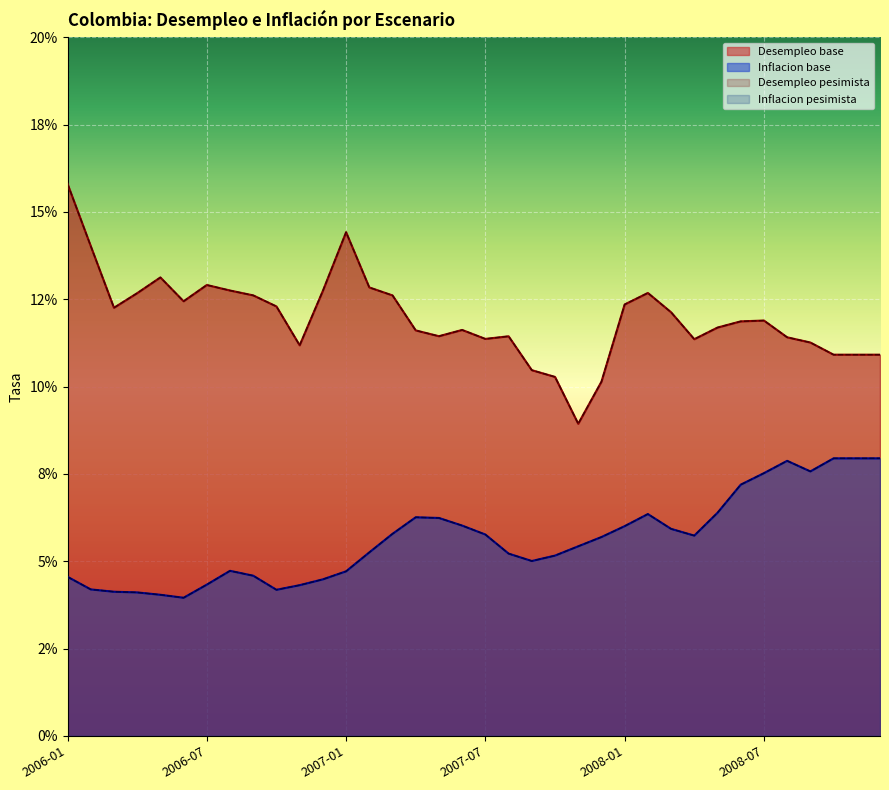

What position from the left is 2008-11?

35